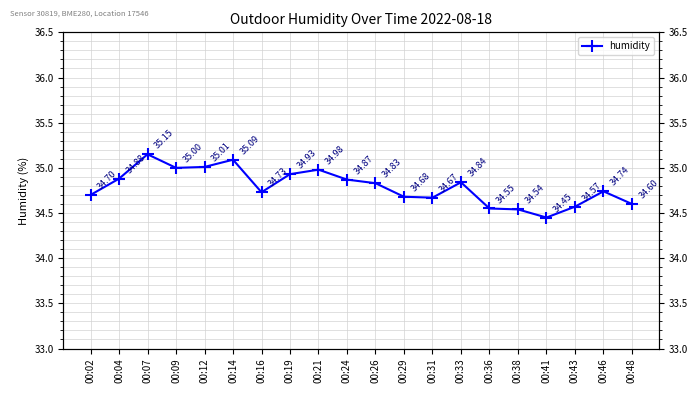

At which label is the value closest to 34?

00:41